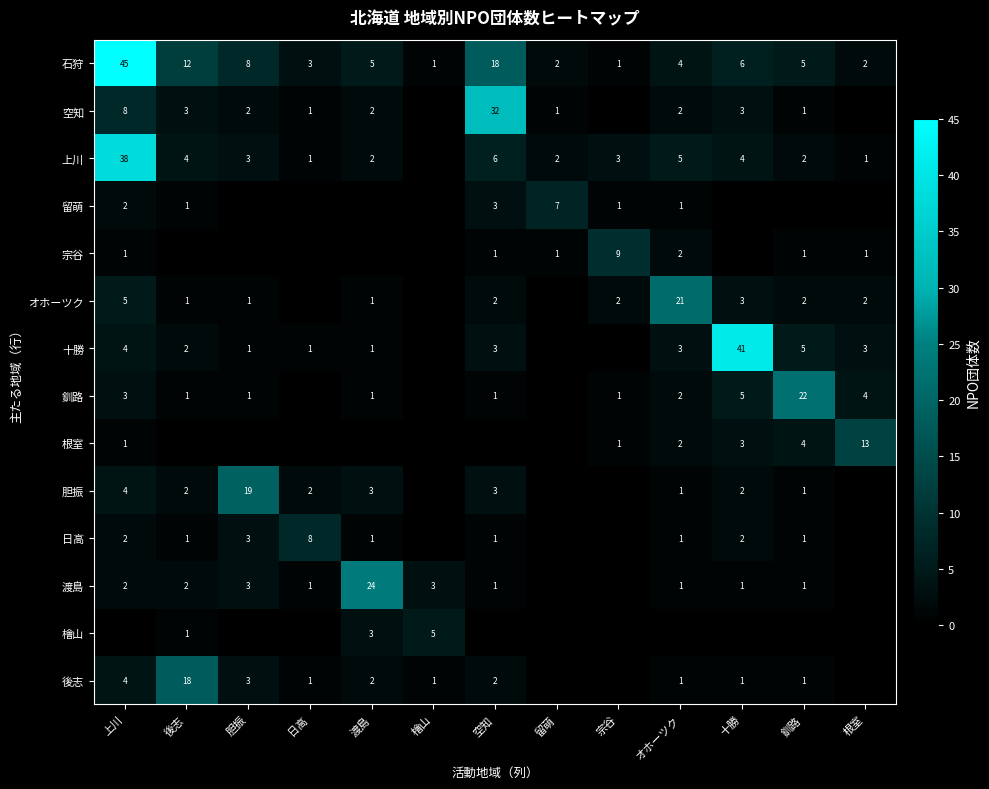

Is it true that 釧路 equals 22 at 釧路?

True